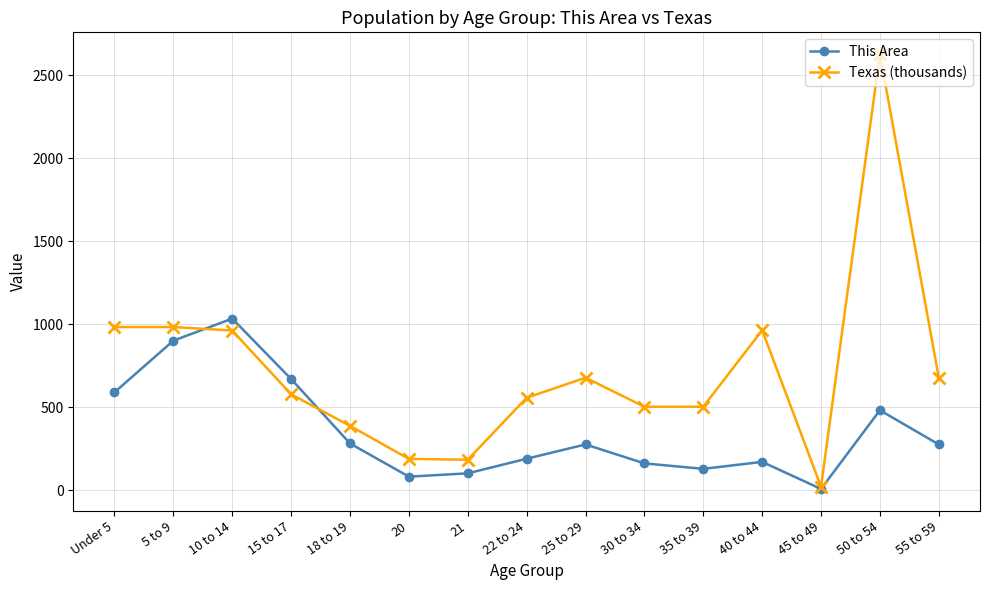

At which category is the sum across all series the highest?

50 to 54